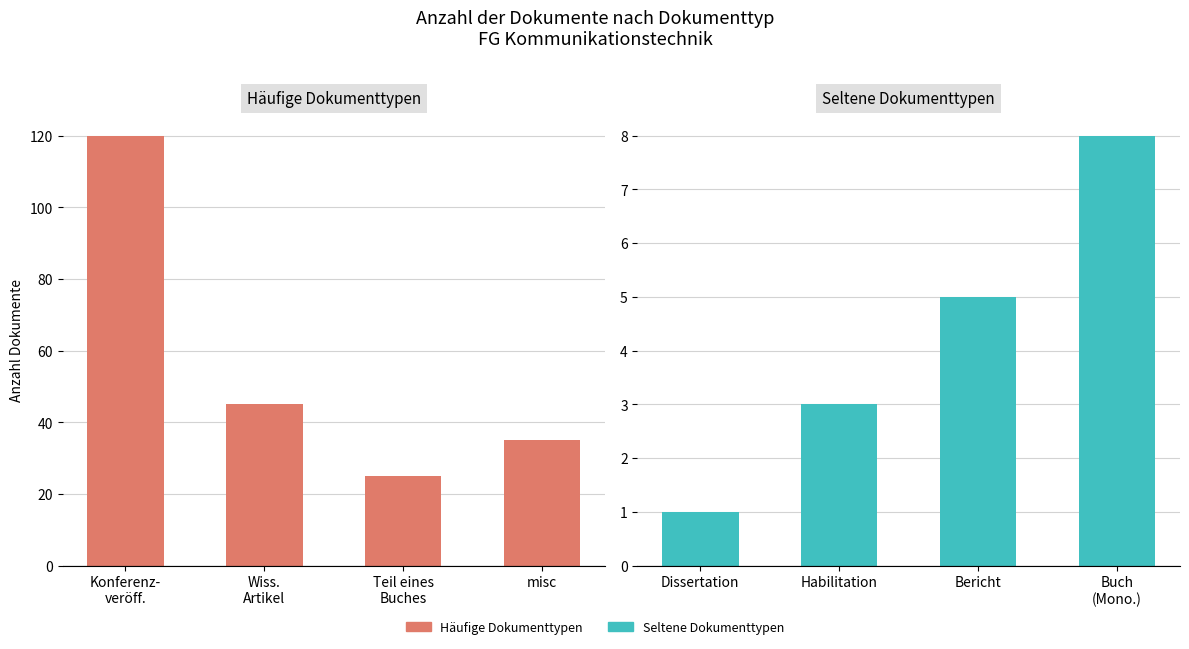

What is the minimum value shown in the chart?

1